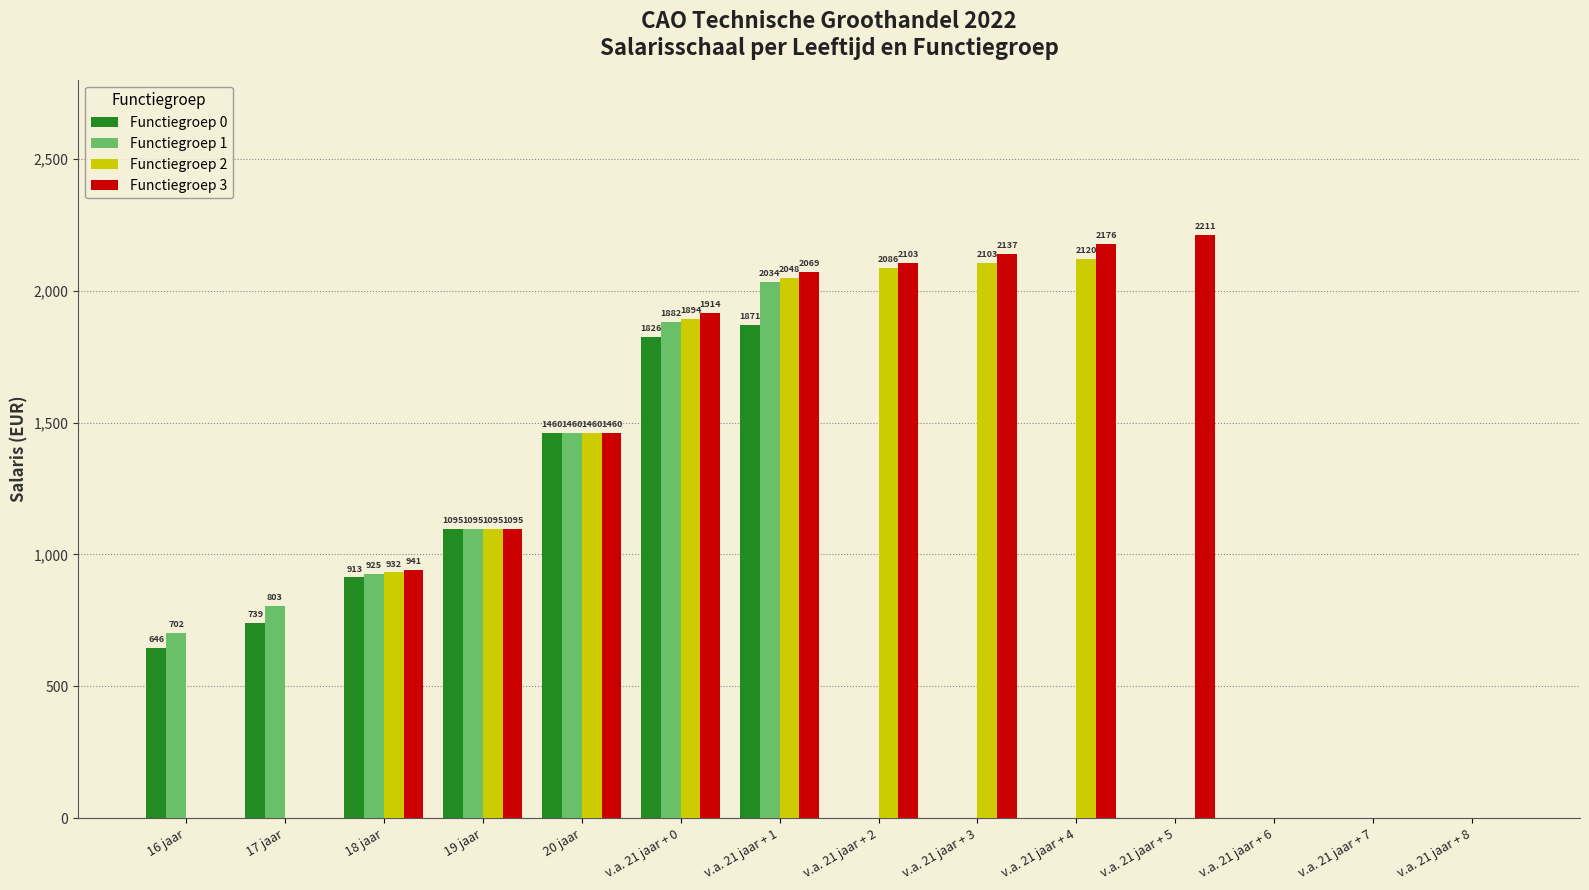

Is it true that Functiegroep 0 equals -1280.9 at v.a. 21 jaar + 7?

False